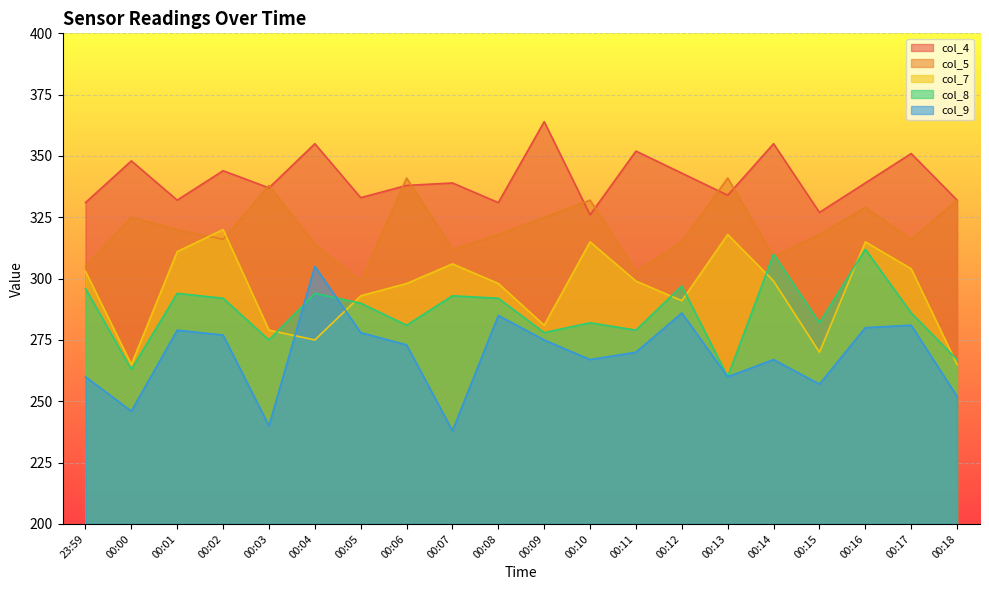

At 00:12, list the series in order from largest to smallest.

col_4, col_5, col_8, col_7, col_9